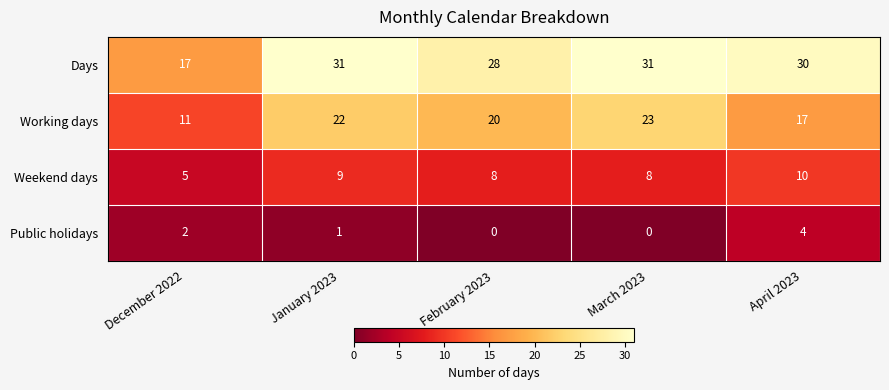

Which series changed the most between December 2022 and March 2023?

Days